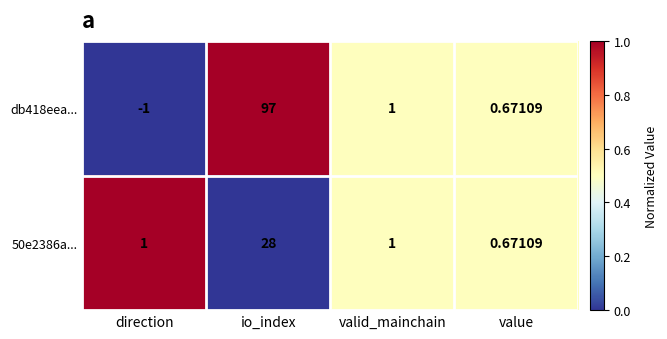

At io_index, list the series in order from smallest to largest.

50e2386a..., db418eea...